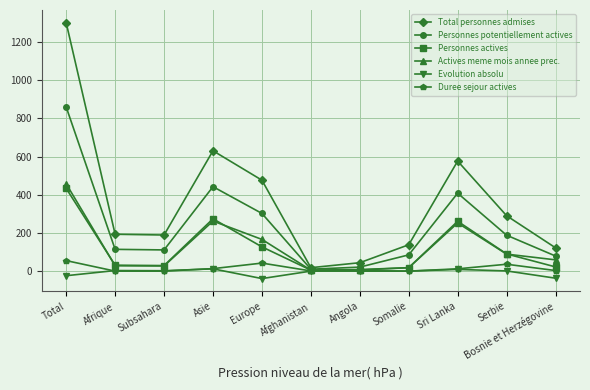

What is the label of the 10th point from the right?

Afrique